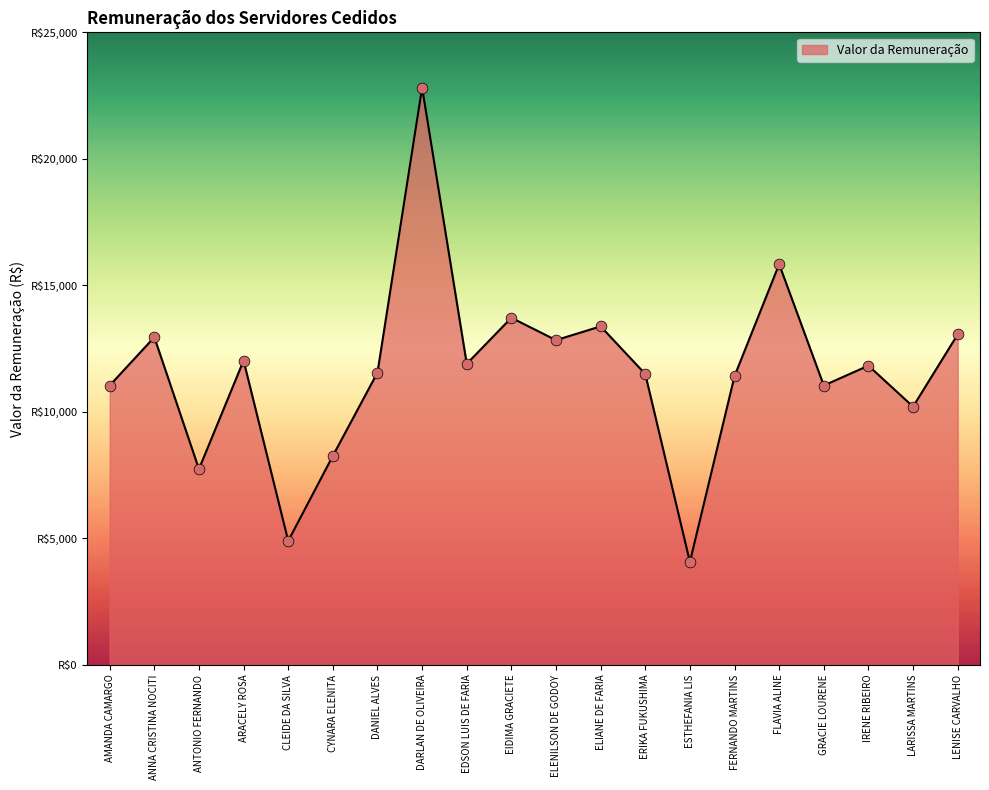

Between FLAVIA ALINE and ANNA CRISTINA NOCITI, which is larger?

FLAVIA ALINE